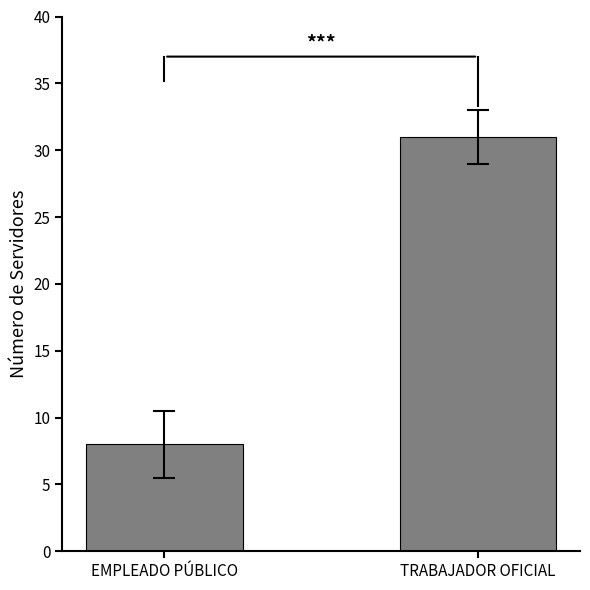

Reading left to right, extract all data points from this chart.

8	31